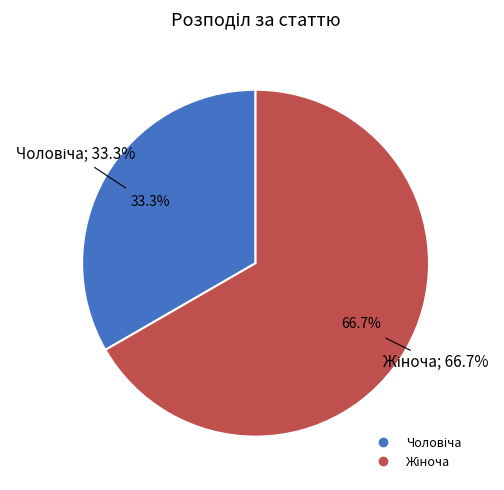

Which category has the biggest portion of the pie?

Жіноча